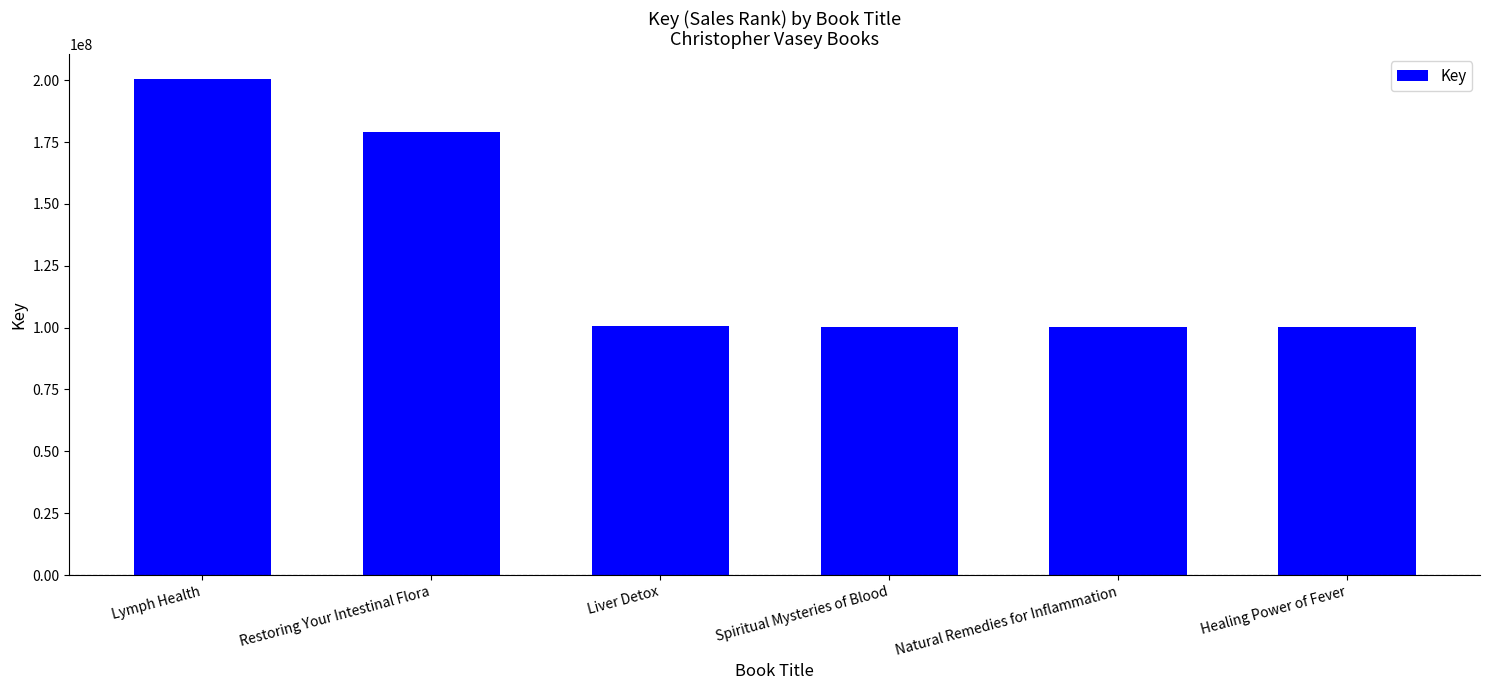

What is the difference between the second highest and minimum values?

78437367